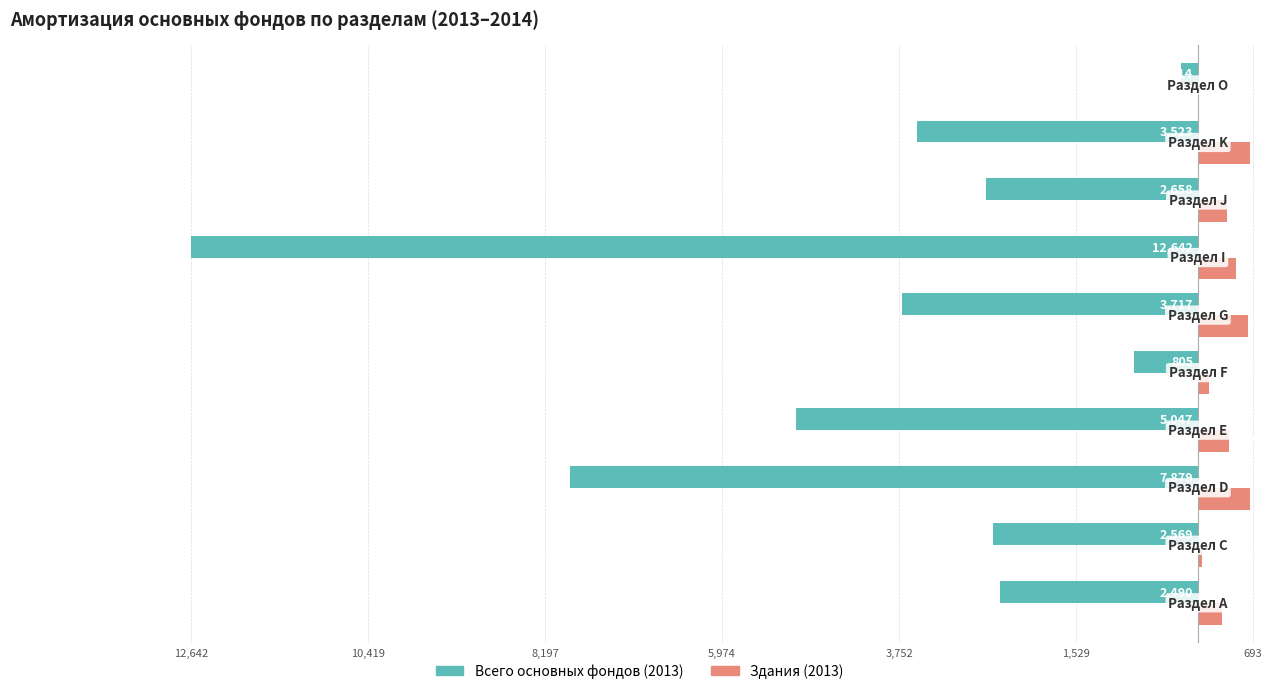

What are all the series names shown in the legend?

Всего основных фондов (2013), Здания (2013)